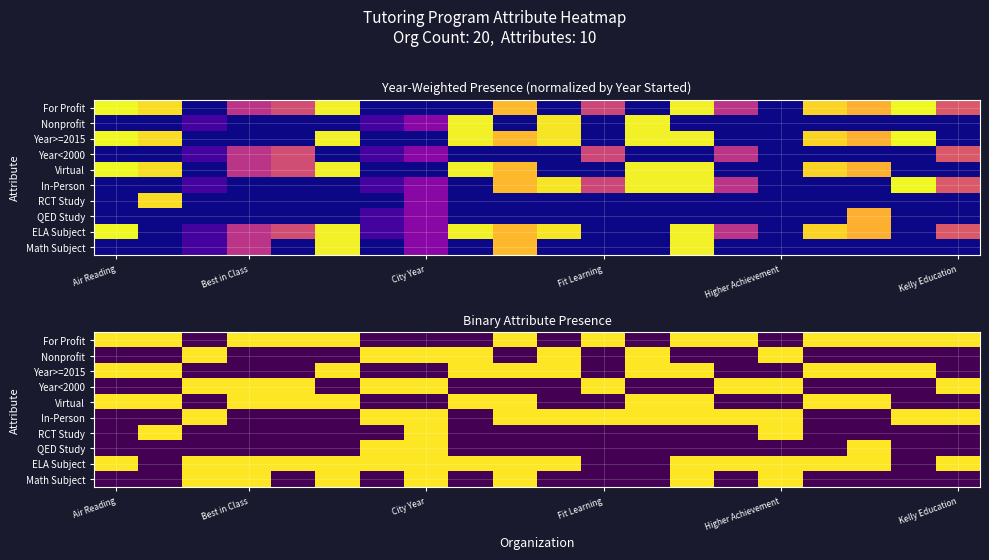

How many distinct data groups are displayed?

10